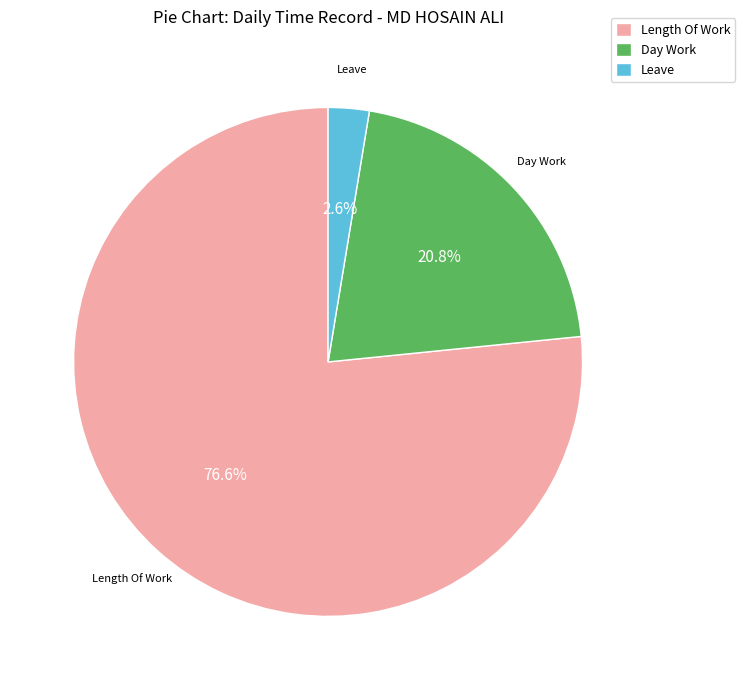

Which slice is the largest?

Length Of Work